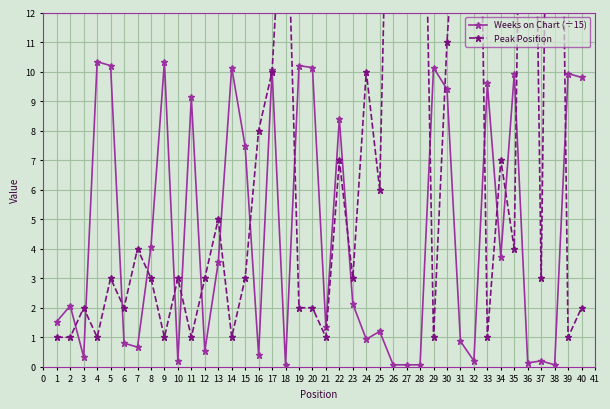

List the series in order of their peak value, highest first.

Peak Position, Weeks on Chart (÷15)